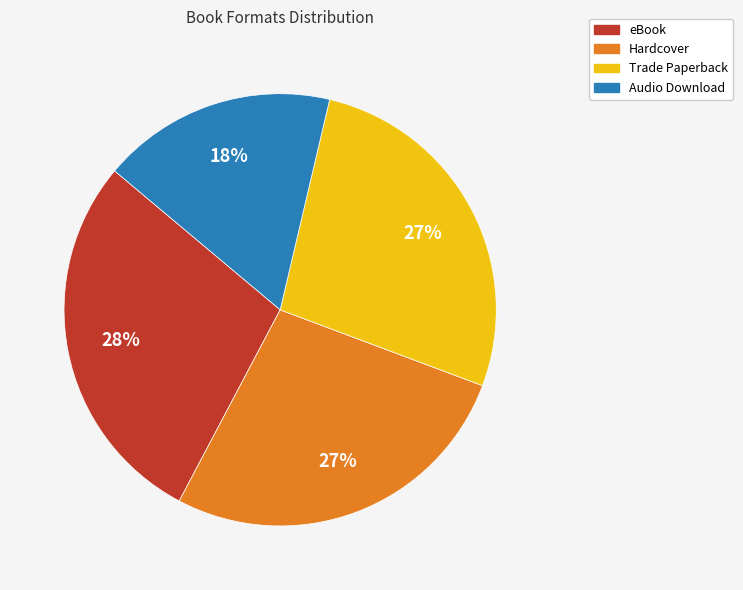

Which category has the biggest portion of the pie?

eBook